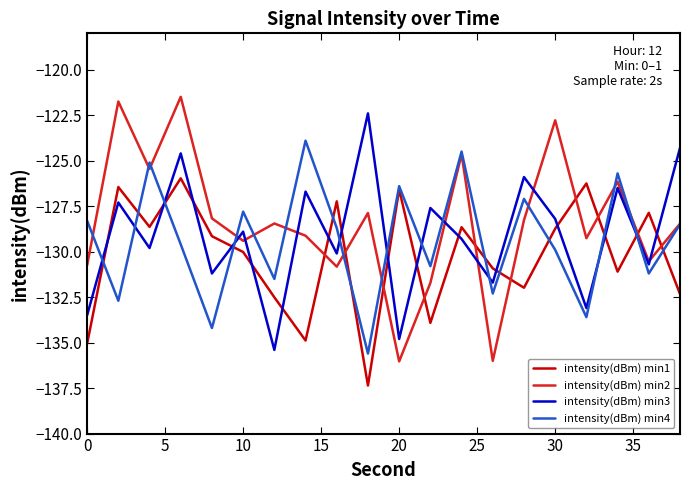

Rank the series by their maximum value, from highest to lowest.

intensity(dBm) min2, intensity(dBm) min3, intensity(dBm) min4, intensity(dBm) min1